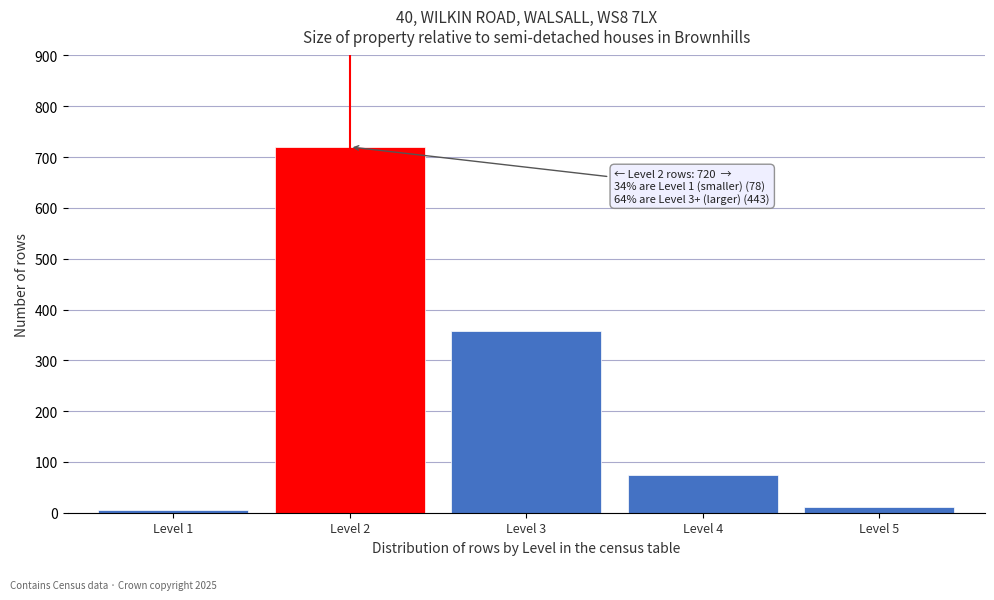

Reading left to right, transcribe all the data shown in this chart.

Level 1=6	Level 2=720	Level 3=358	Level 4=74	Level 5=11